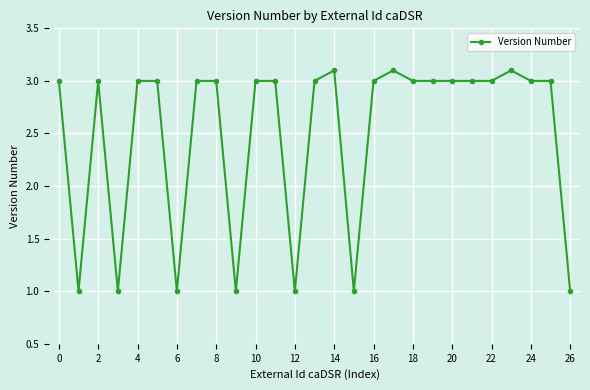

What is the value of the 6th point from the left?

3.0